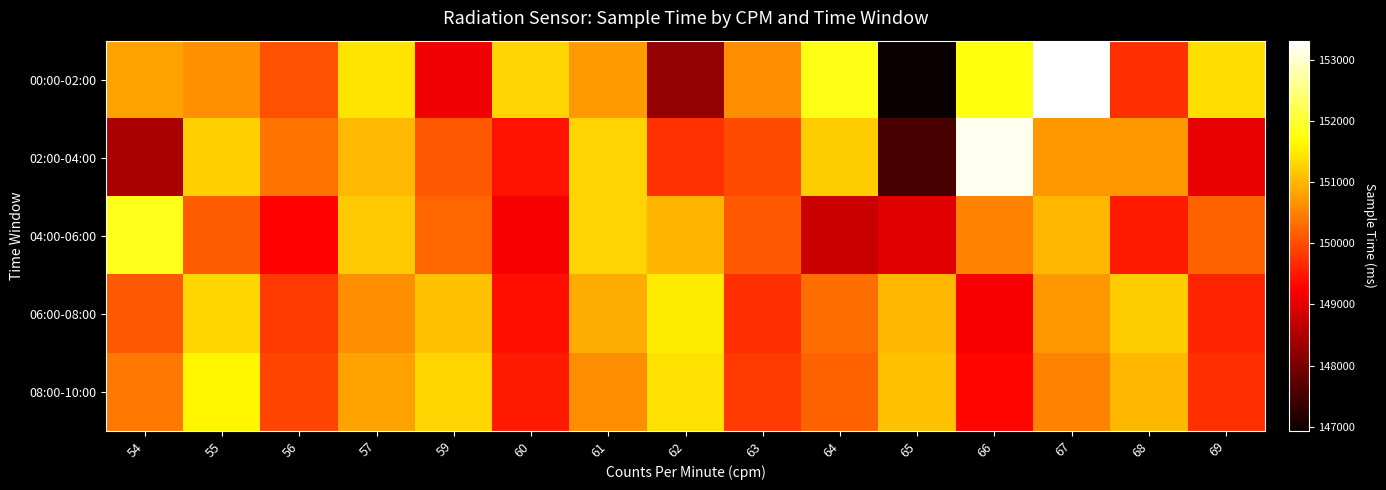

What is the minimum value shown in the chart?

146932